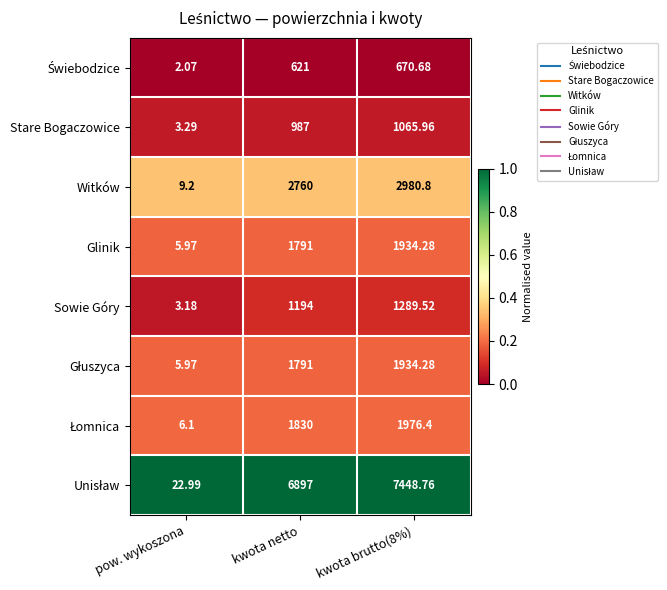

At which category does the chart reach its minimum across all series?

pow. wykoszona